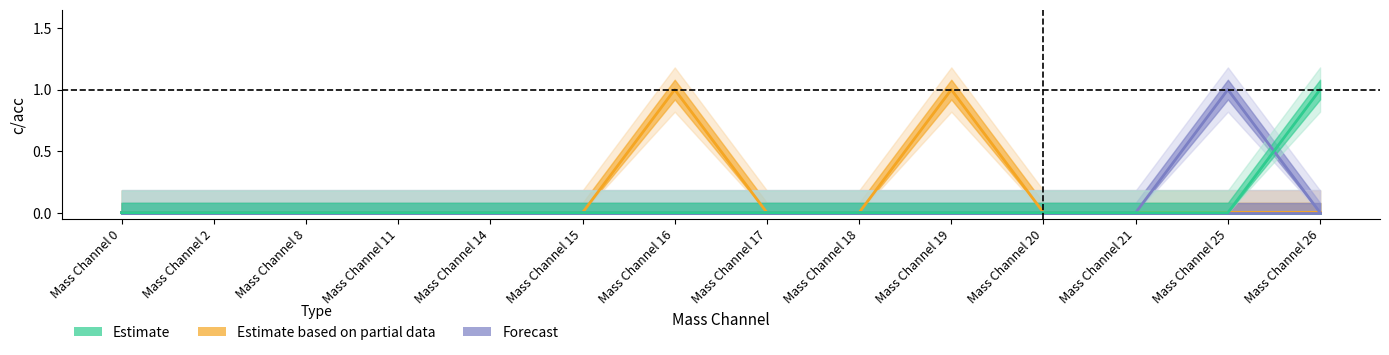

List the series in order of their peak value, lowest first.

Mass Channel 0 (col_6), Mass Channel col_45, Mass Channel col_34, Mass Channel col_36, Mass Channel col_44, Mass Channel col_52